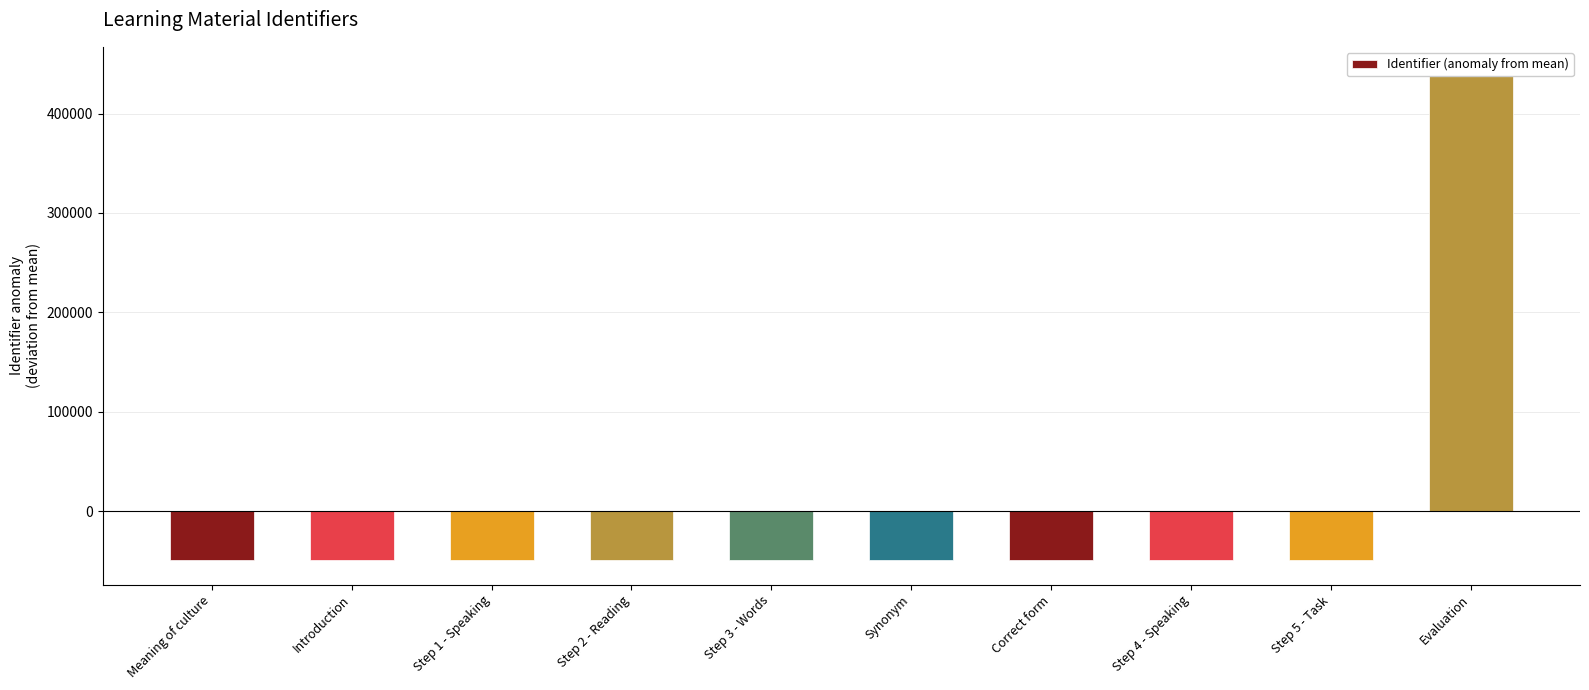

How many distinct data groups are displayed?

1